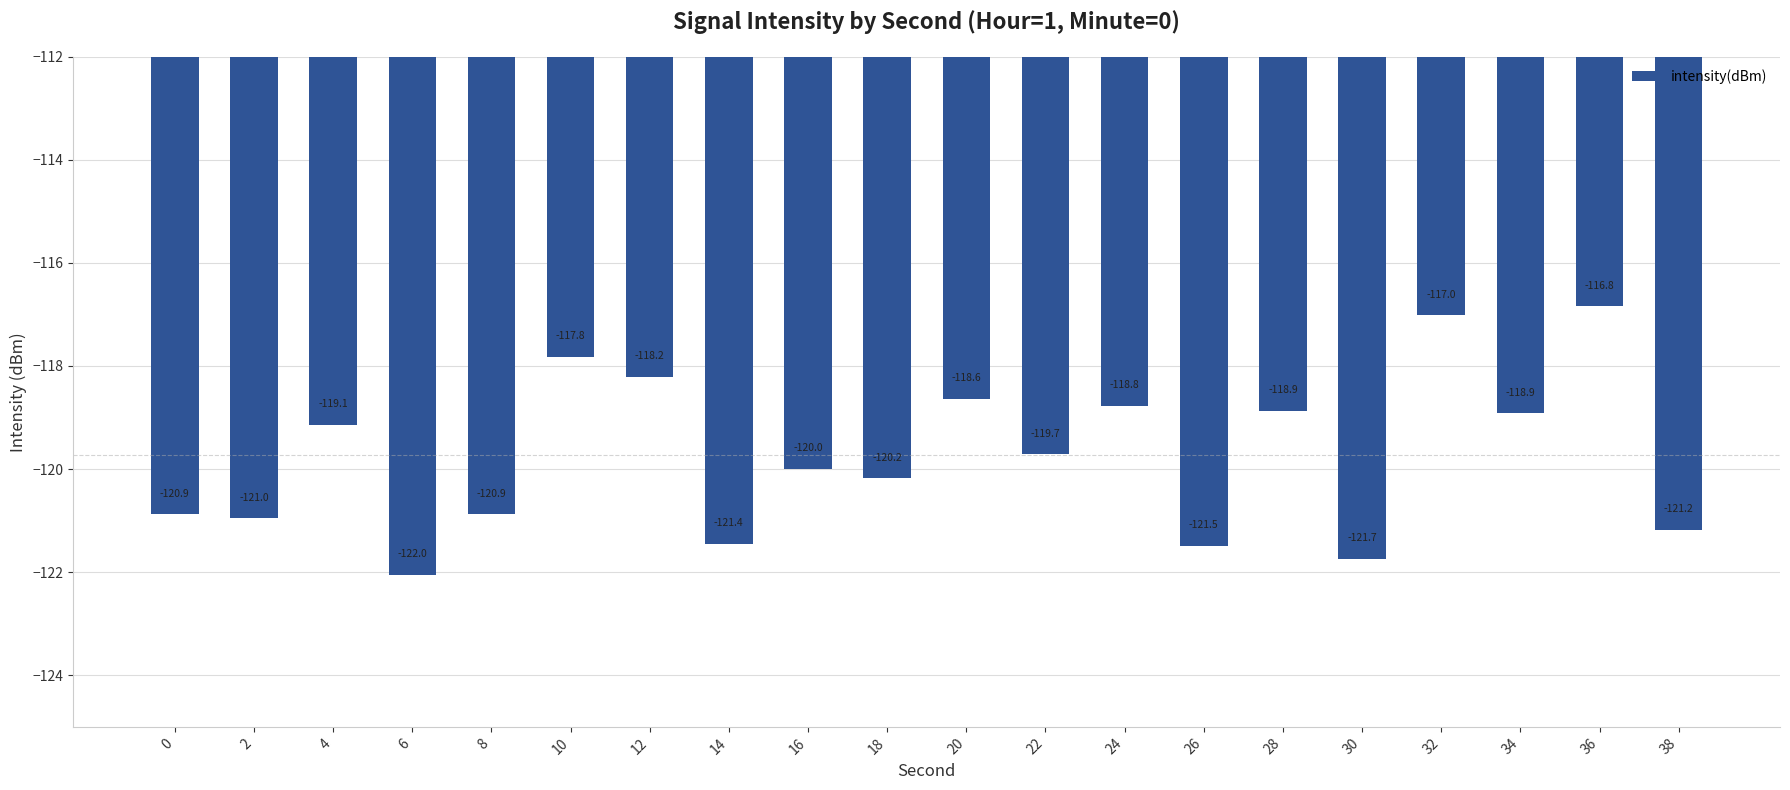

Reading right to left, extract all data points from this chart.

38=-121.2	36=-116.8	34=-118.9	32=-117.0	30=-121.7	28=-118.9	26=-121.5	24=-118.8	22=-119.7	20=-118.6	18=-120.2	16=-120.0	14=-121.4	12=-118.2	10=-117.8	8=-120.9	6=-122.0	4=-119.1	2=-121.0	0=-120.9